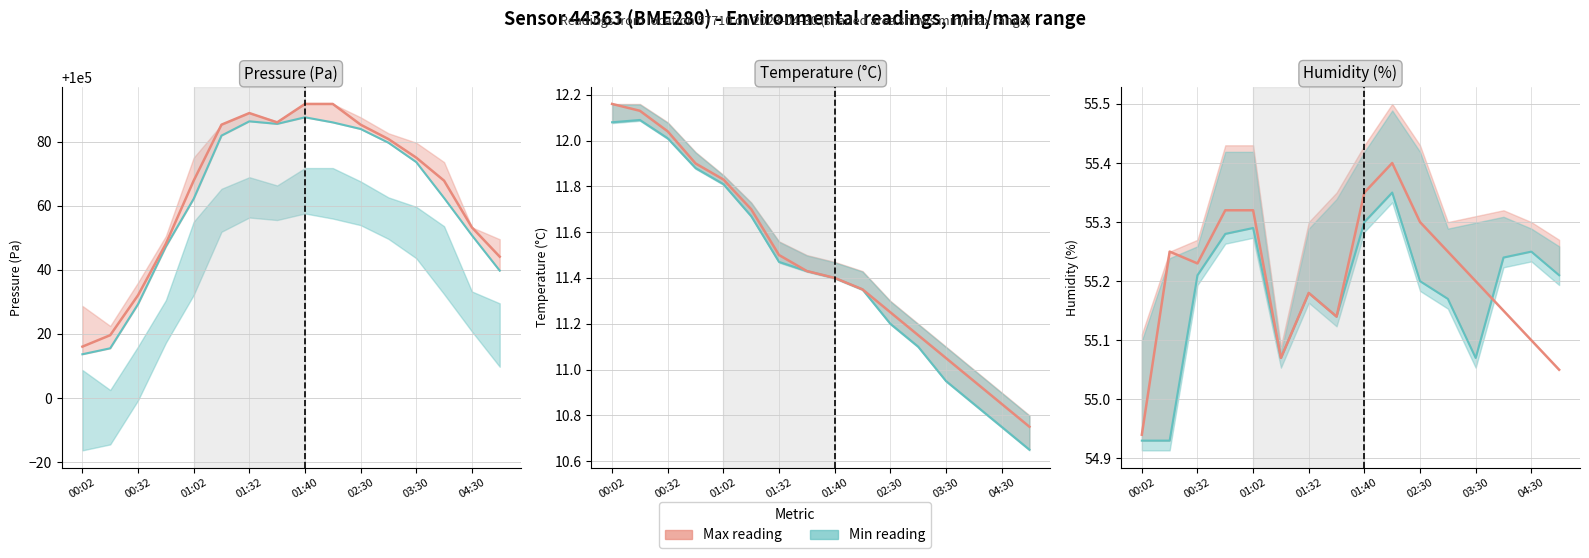

At which label is Pressure (Pa) min closest to 100050?

04:30